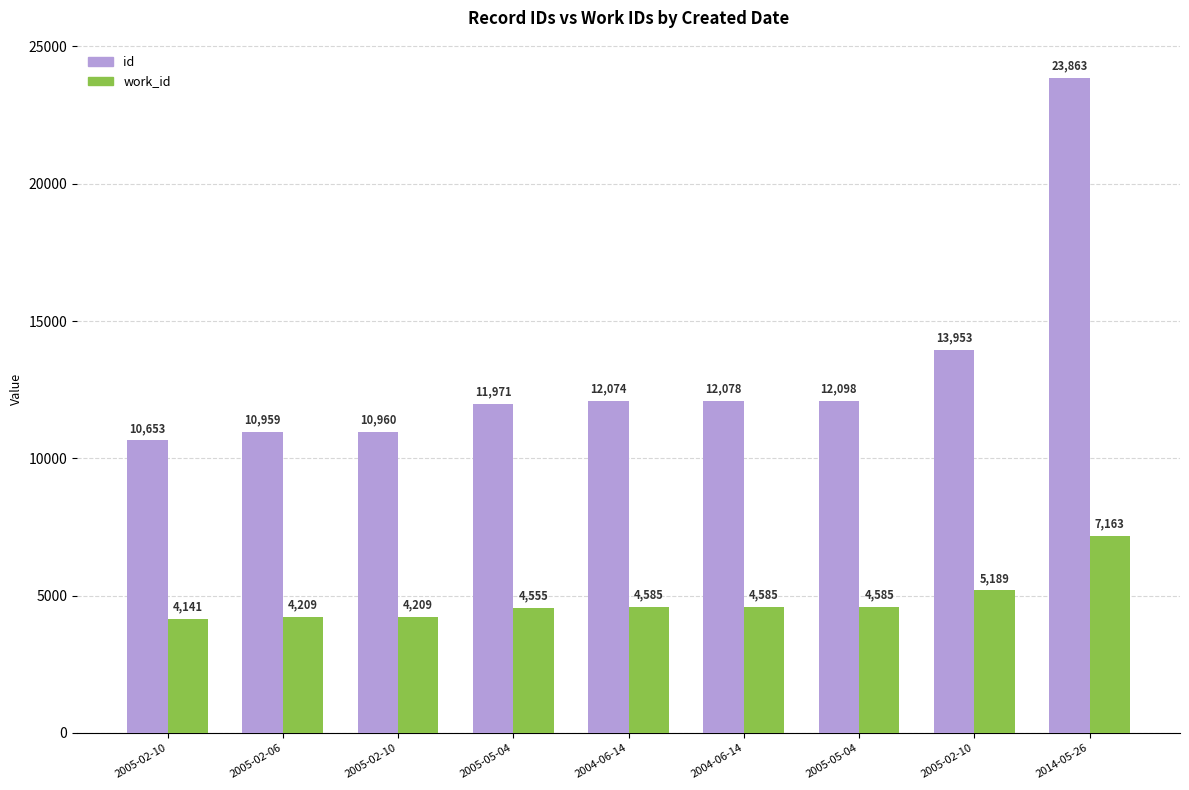

What is the difference between the id values at 2005-02-10 and 2005-02-10?

3300